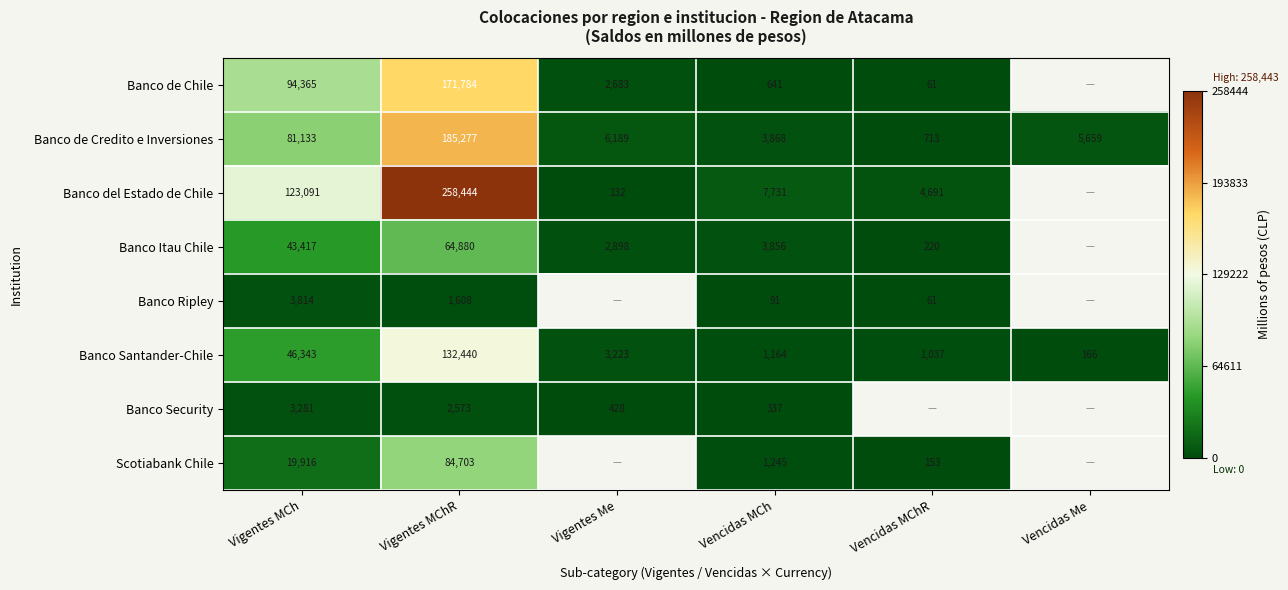

Rank the series at Vigentes MCh from highest to lowest value.

Banco del Estado de Chile, Banco de Chile, Banco de Credito e Inversiones, Banco Santander-Chile, Banco Itau Chile, Scotiabank Chile, Banco Ripley, Banco Security